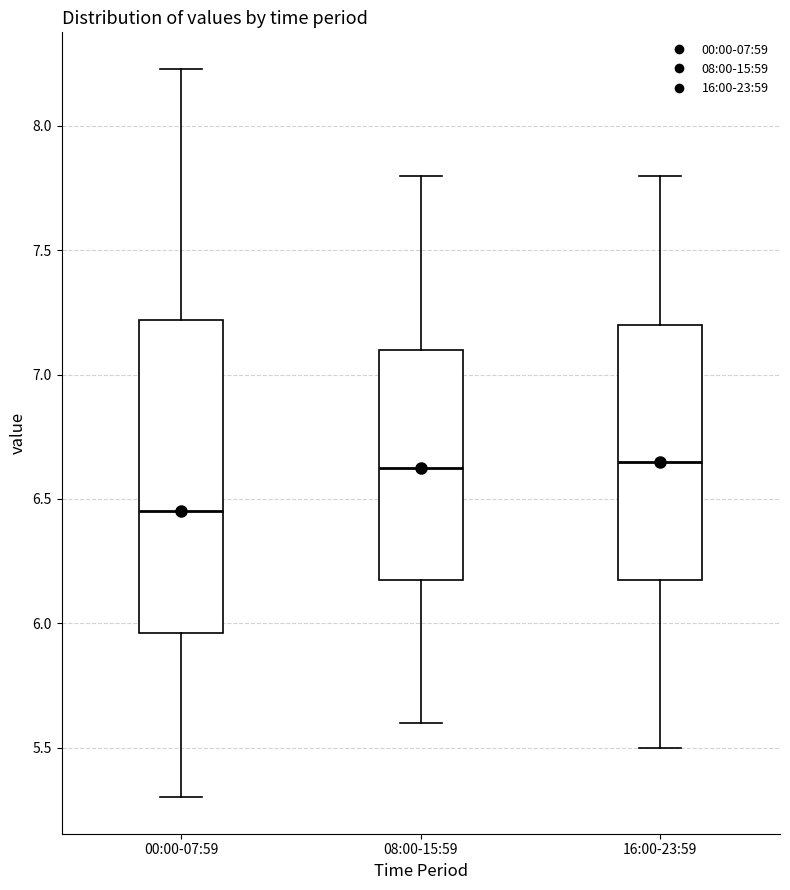

Reading left to right, read every box against the y-axis: the position of its median line, the range the box covers, and the ends of its whiskers. The values are not printed on the chart, so give them approximately, as read against the axis.

00:00-07:59: median 6.45, box 5.95 to 7.20, whiskers 5.30 to 8.25
08:00-15:59: median 6.65, box 6.20 to 7.10, whiskers 5.60 to 7.80
16:00-23:59: median 6.65, box 6.20 to 7.20, whiskers 5.50 to 7.80